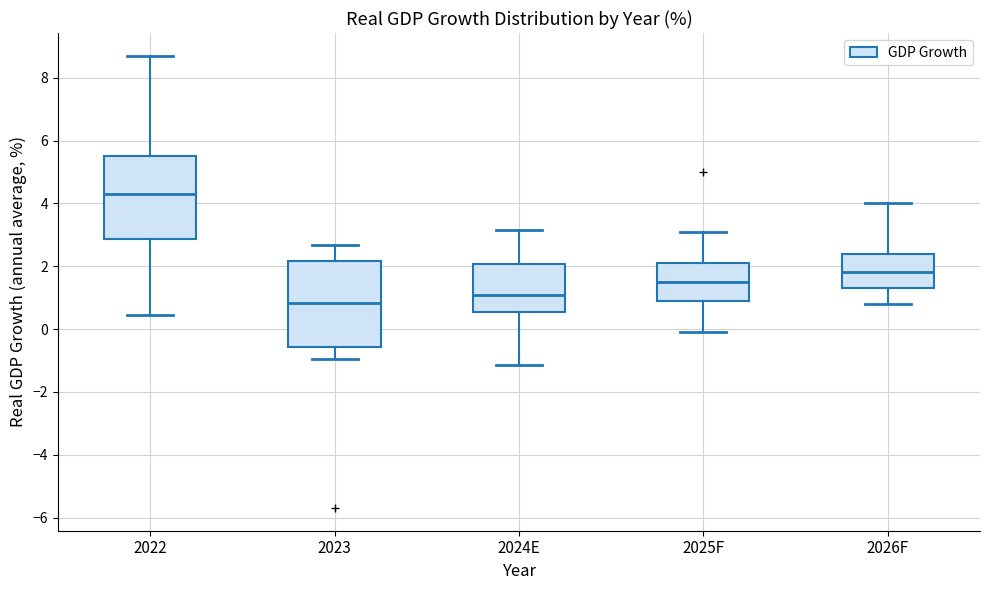

Which box has the lowest median line?

2023